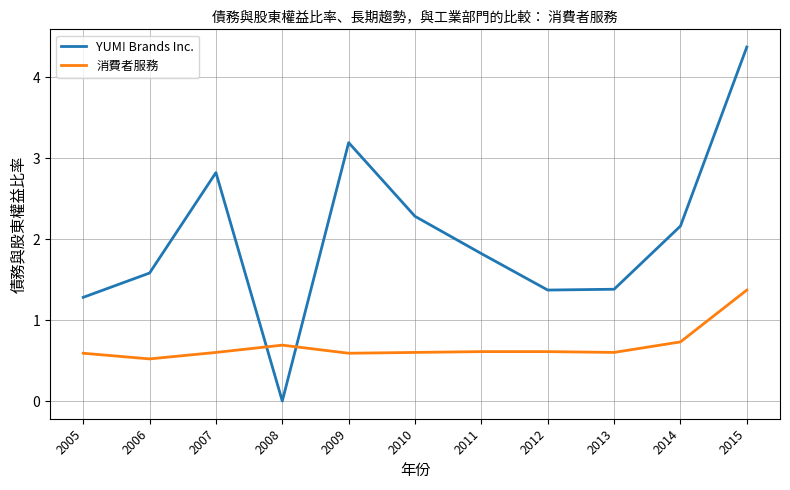

How many lines are shown in the chart?

2